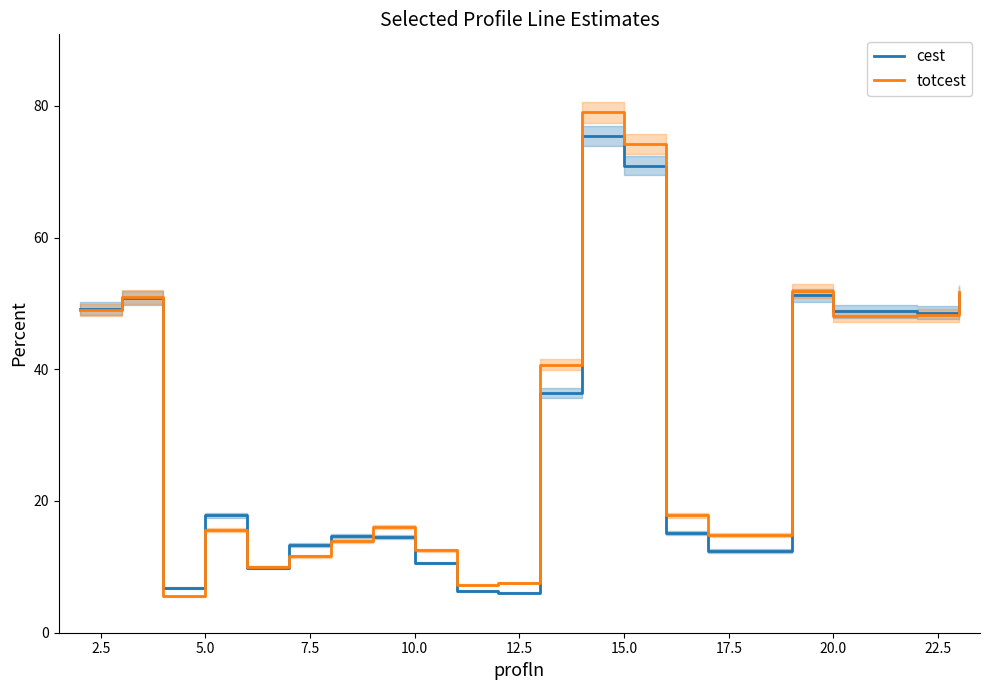

What is the average value of the totcest series?

31.3